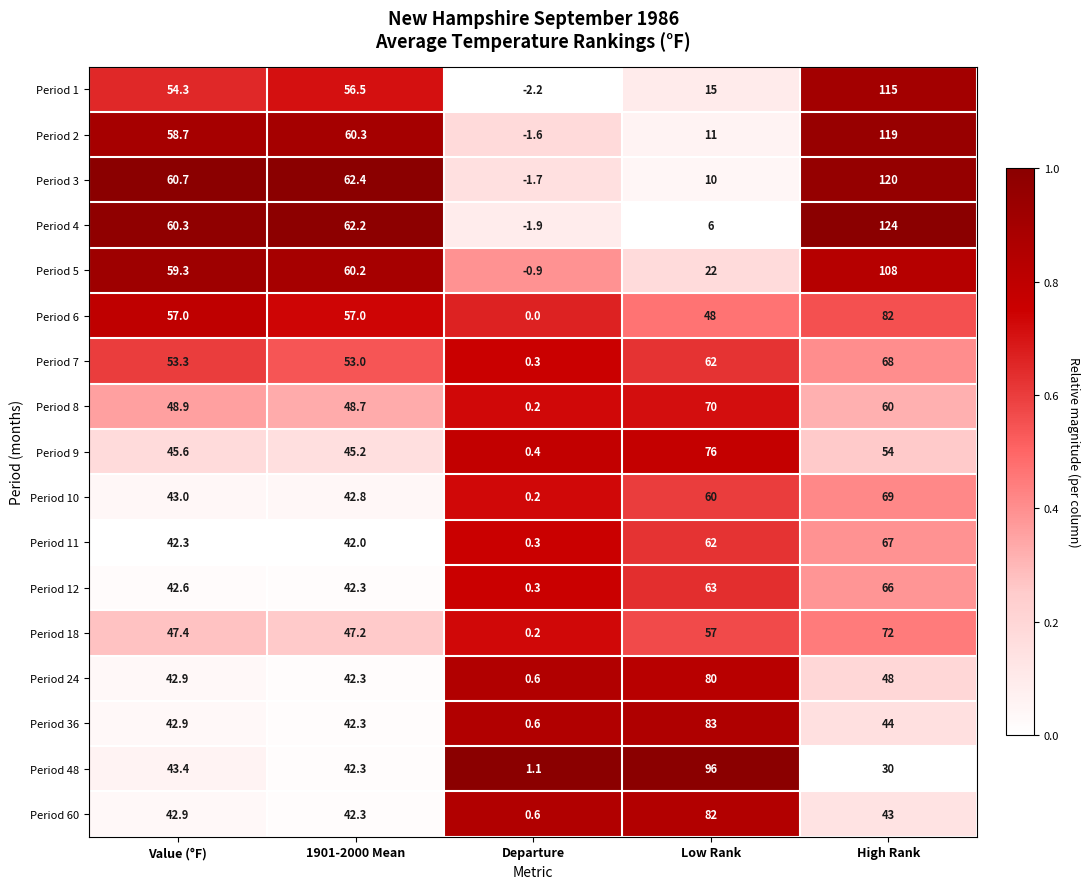

True or false: Period 5 has a value of 60.2 at 1901-2000 Mean.

True